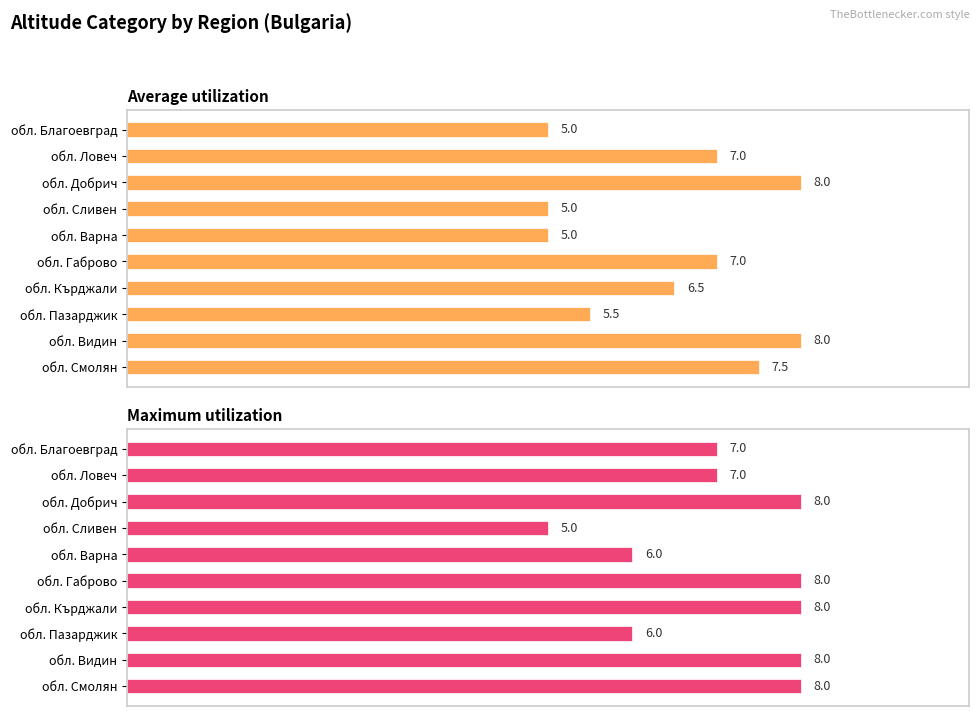

Which series has the widest spread of values?

Average utilization